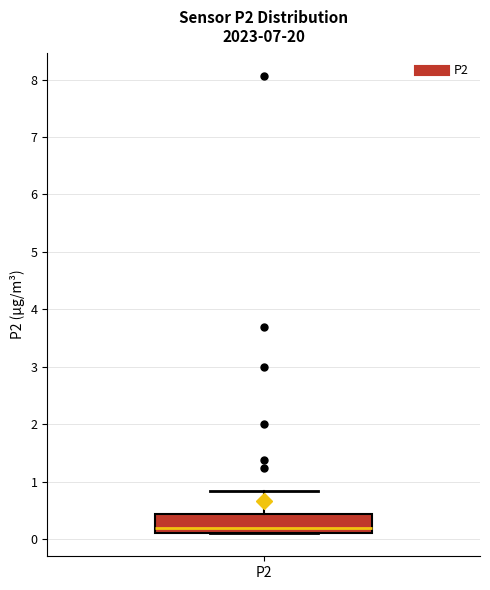

Where is the upper edge of the box for P2 on the y-axis? The values are not printed on the chart, so give them approximately, as read against the axis.

0.4